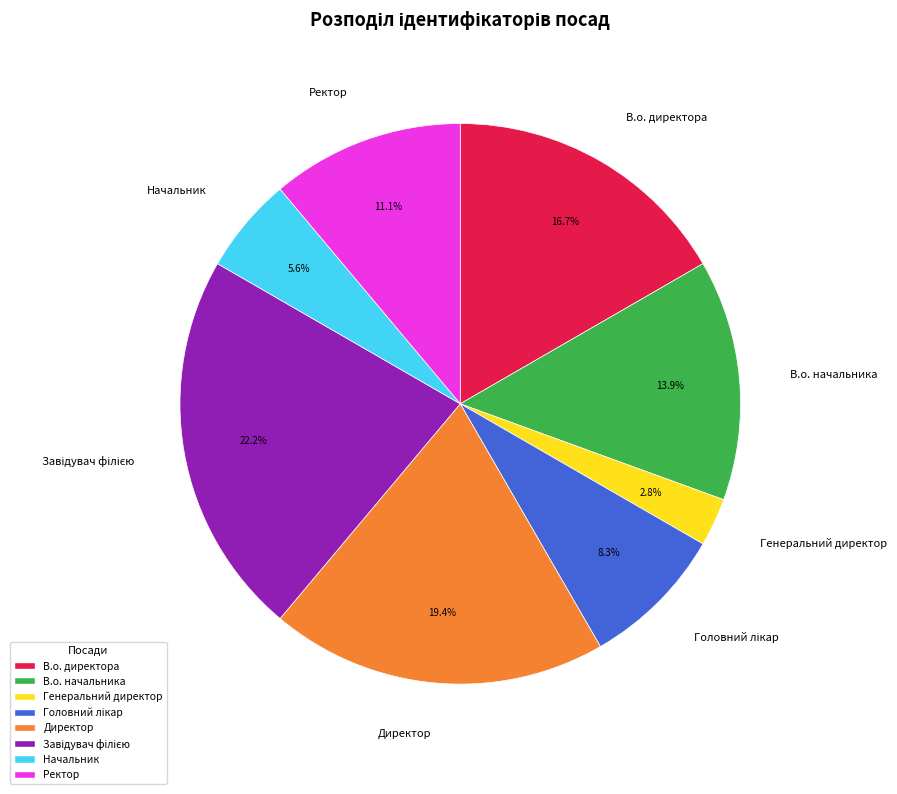

Which category has the smallest portion of the pie?

Генеральний директор